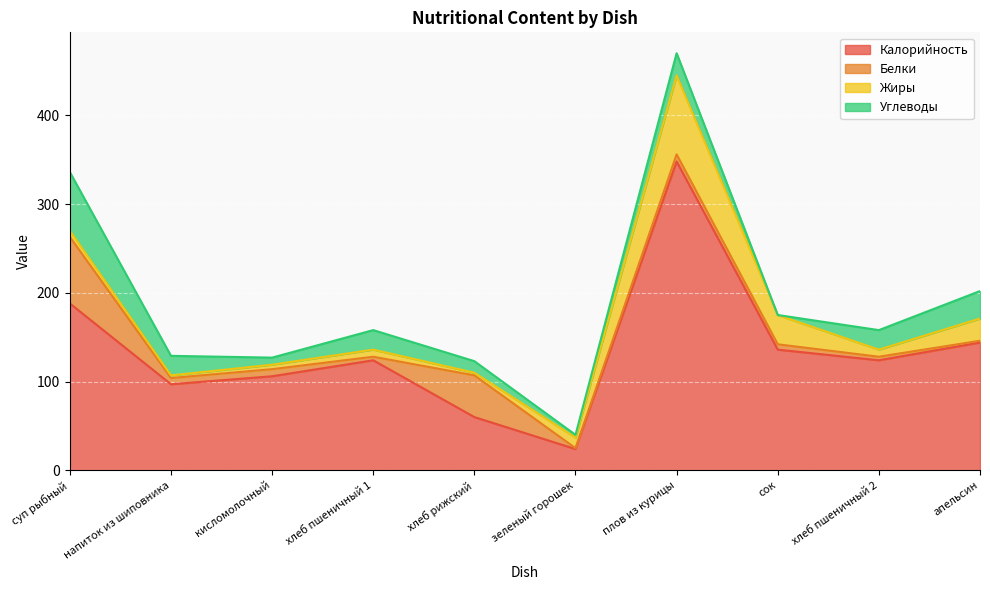

What is the difference between the Углеводы values at апельсин and плов из курицы?

6